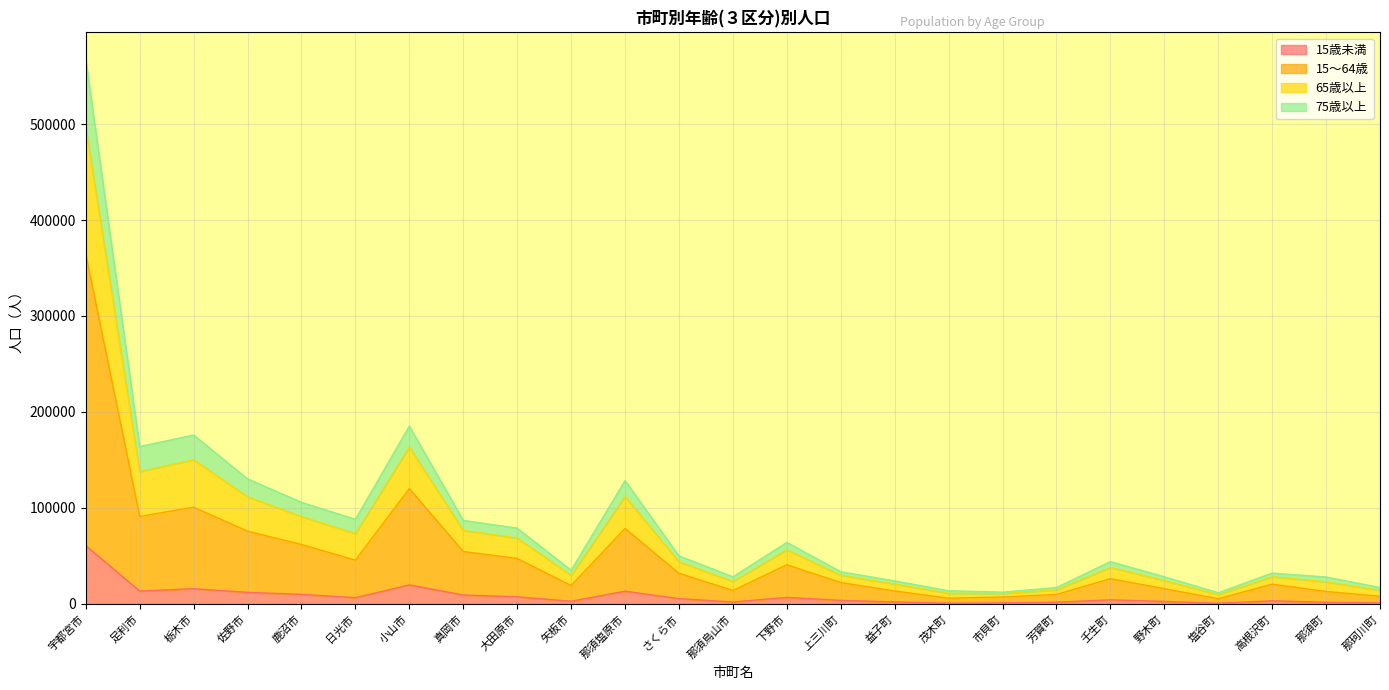

Where does the 15～64歳 series first go above 26314?

宇都宮市